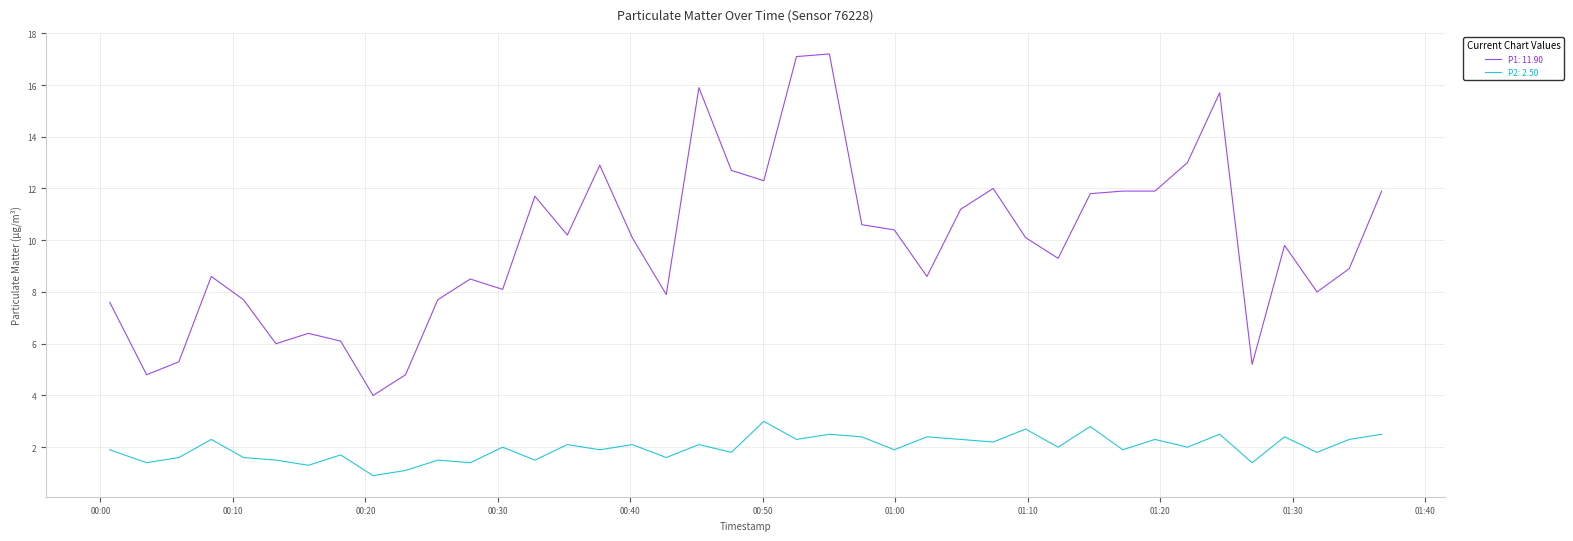

What is the minimum value shown in the chart?

0.9